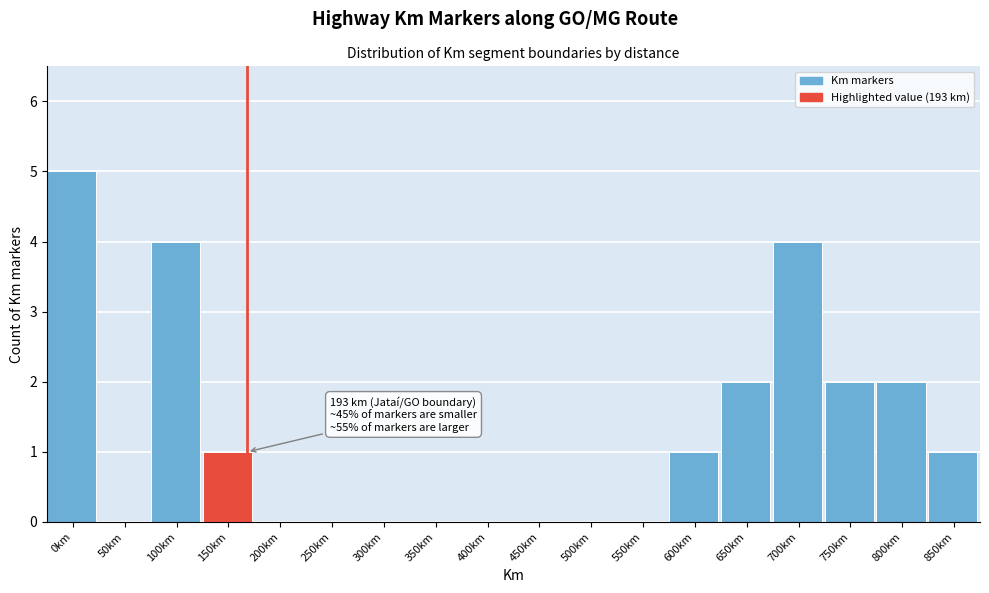

Reading left to right, what are all the values shown in this chart?

0km=5	50km=0	100km=4	150km=1	200km=0	250km=0	300km=0	350km=0	400km=0	450km=0	500km=0	550km=0	600km=1	650km=2	700km=4	750km=2	800km=2	850km=1